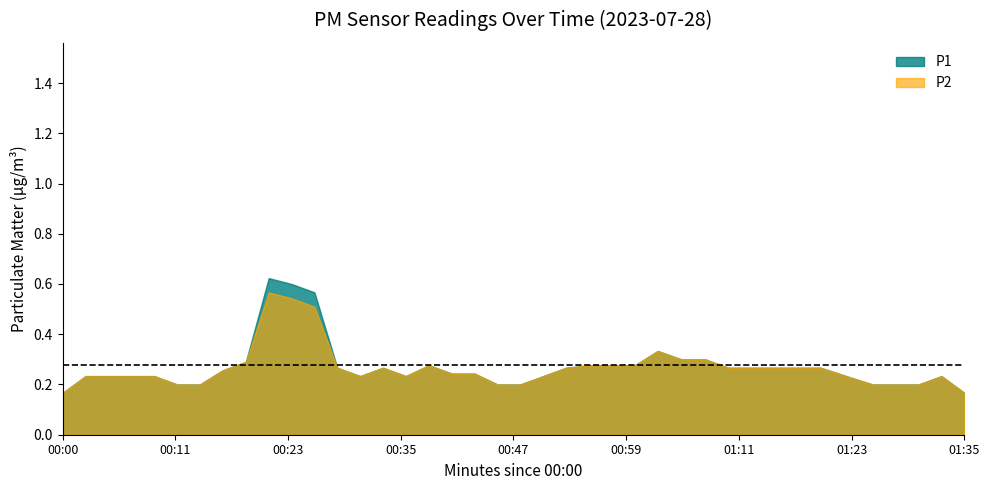

What is the sum of all P1 values?

4.8